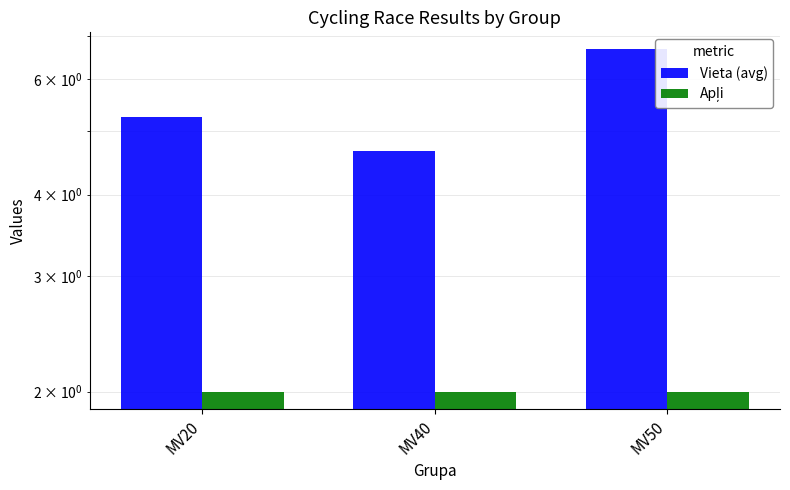

Reading left to right, what are all the values shown in this chart?

Vieta (avg): 5.2	4.7	6.7
Apļi: 2.0	2.0	2.0